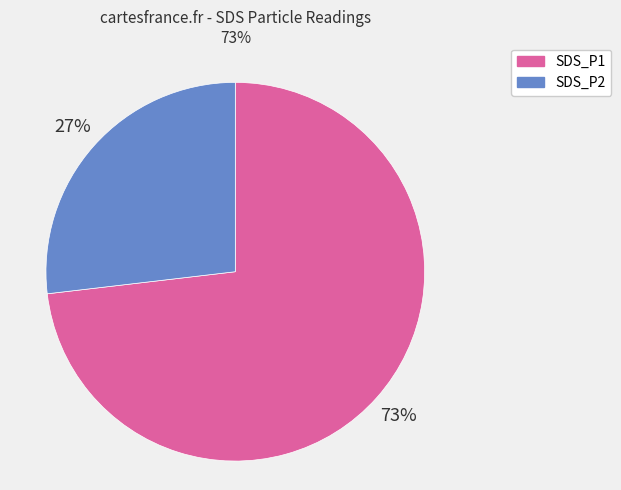

Which slice is the largest?

SDS_P1